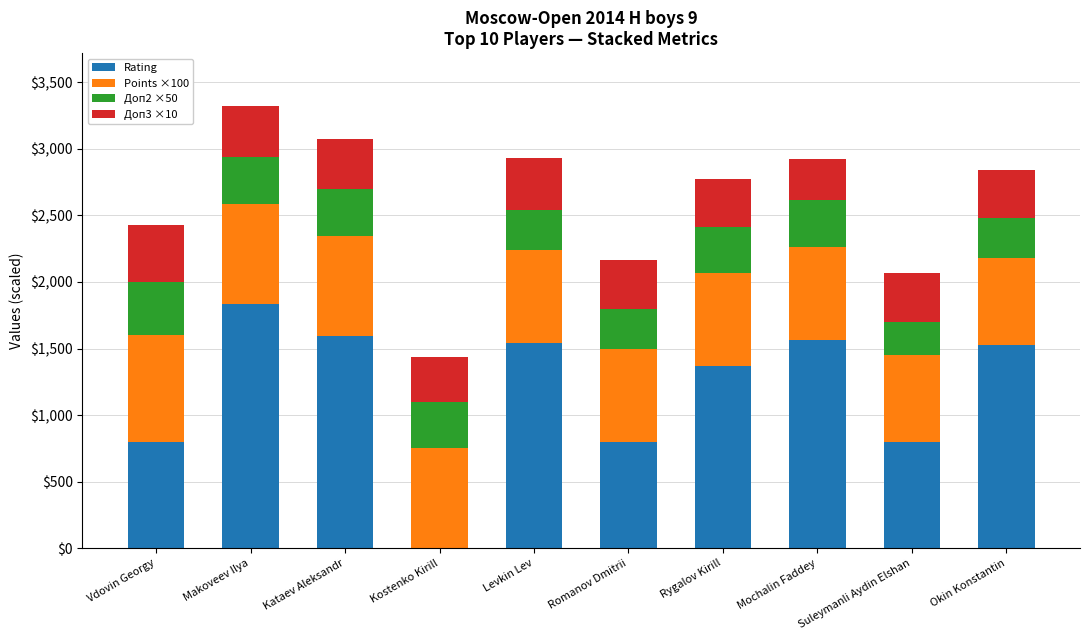

What is the sum of all Rating values?

11838